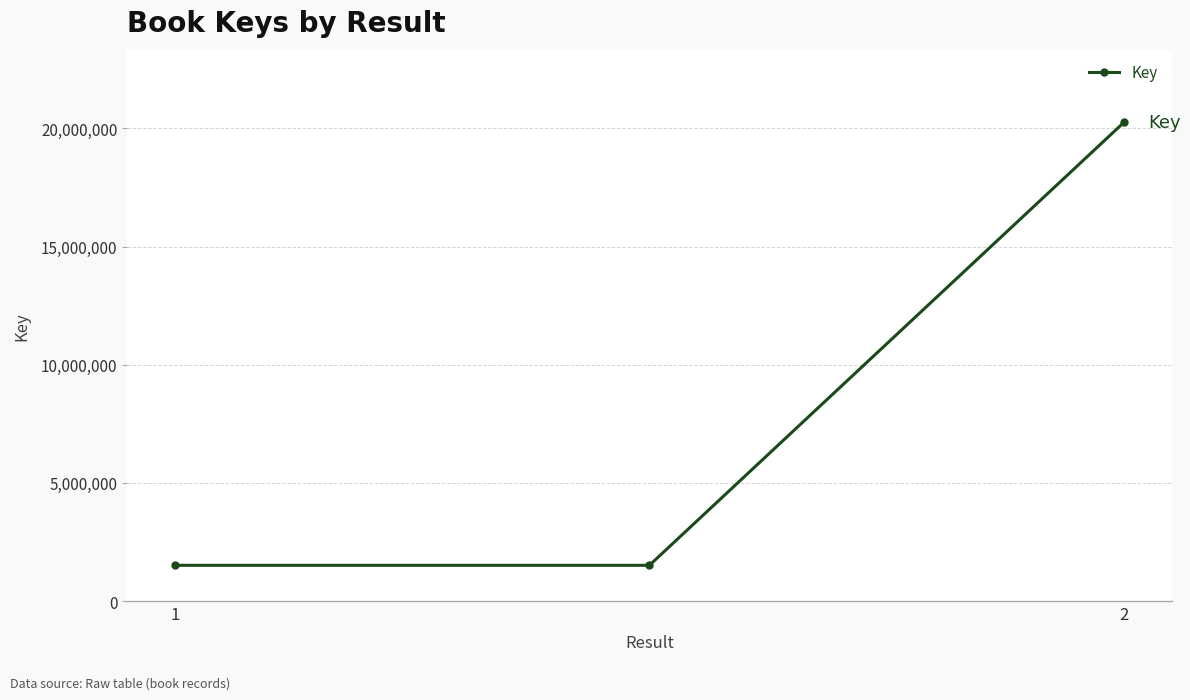

What is the smallest value displayed?

1511809